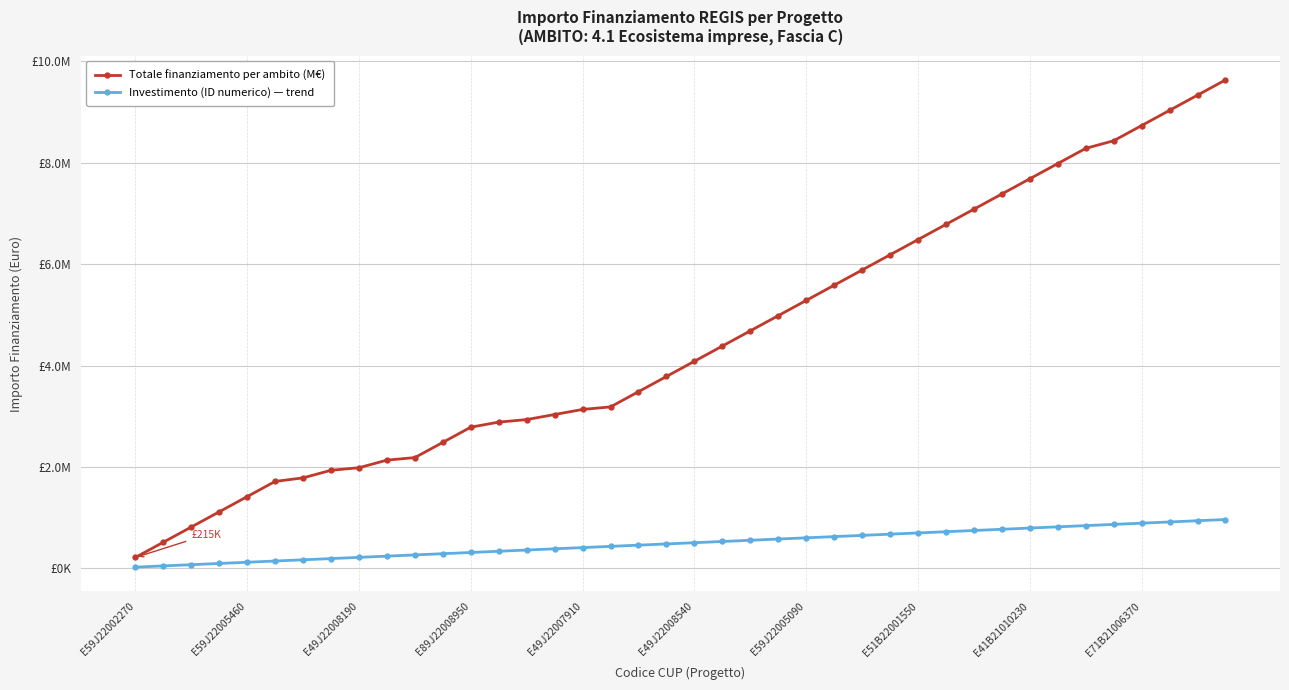

What are all the series names shown in the legend?

Totale finanziamento per ambito (M€), Investimento (ID numerico) — trend